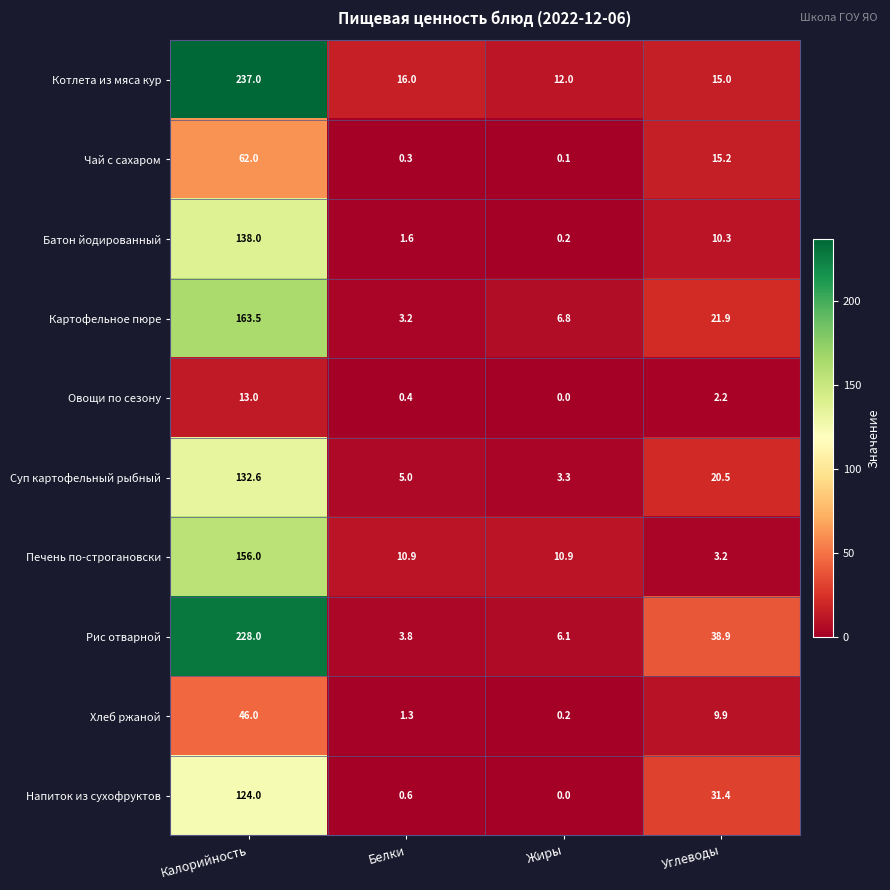

Which category has the lowest value across all series?

Жиры